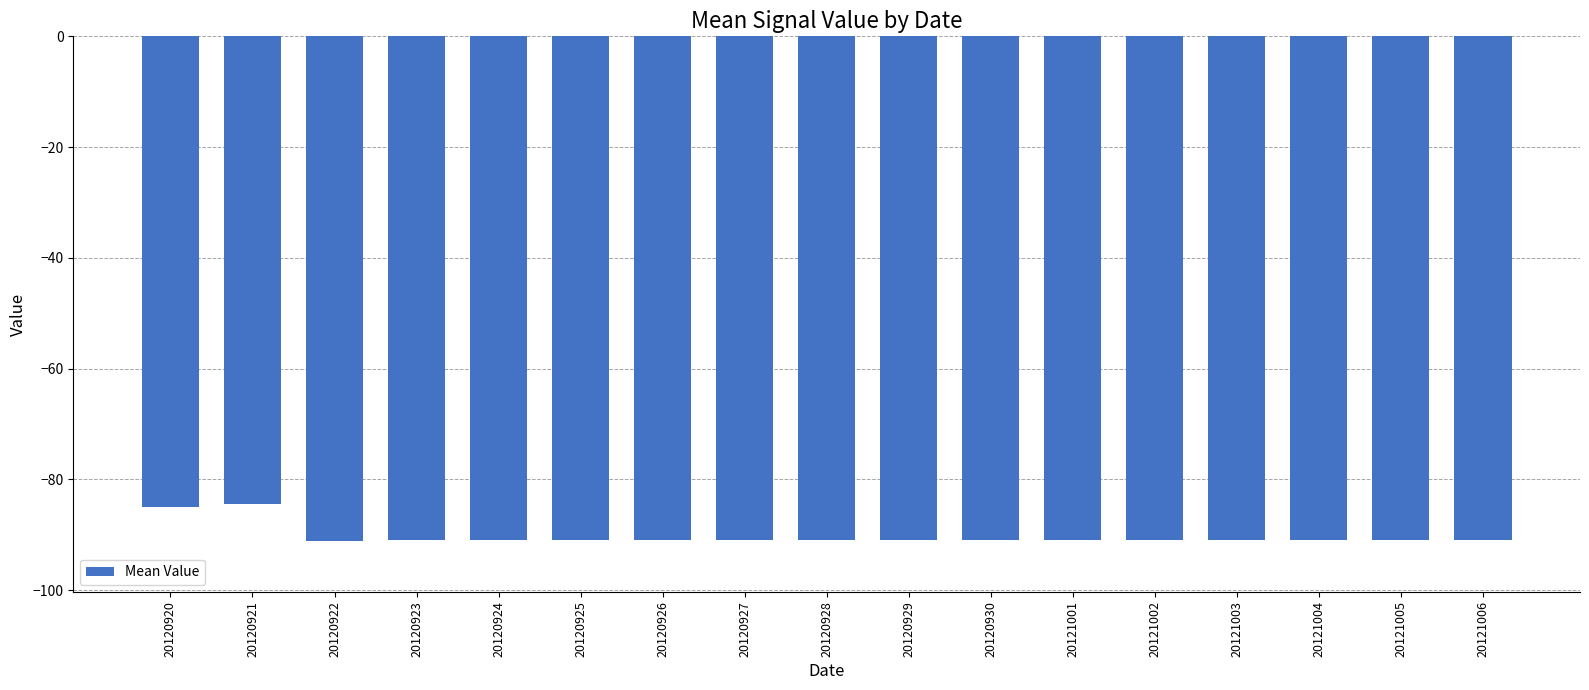

What is the value of the 6th bar from the left?

-91.0